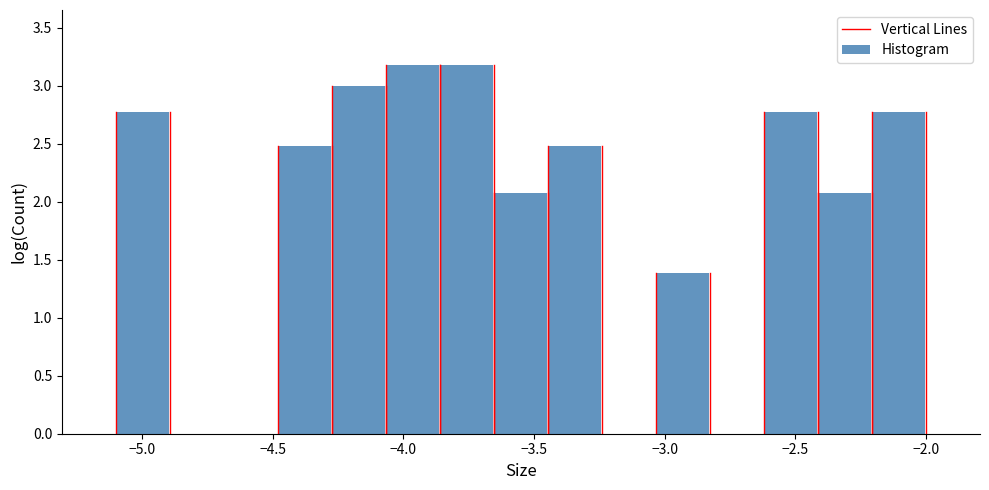

How tall is the bar that spans -4.50 to -4.25 on the x-axis? Neither the bar edges nor the heights are printed on the chart, so give them approximately, as read against the axes.

2.50